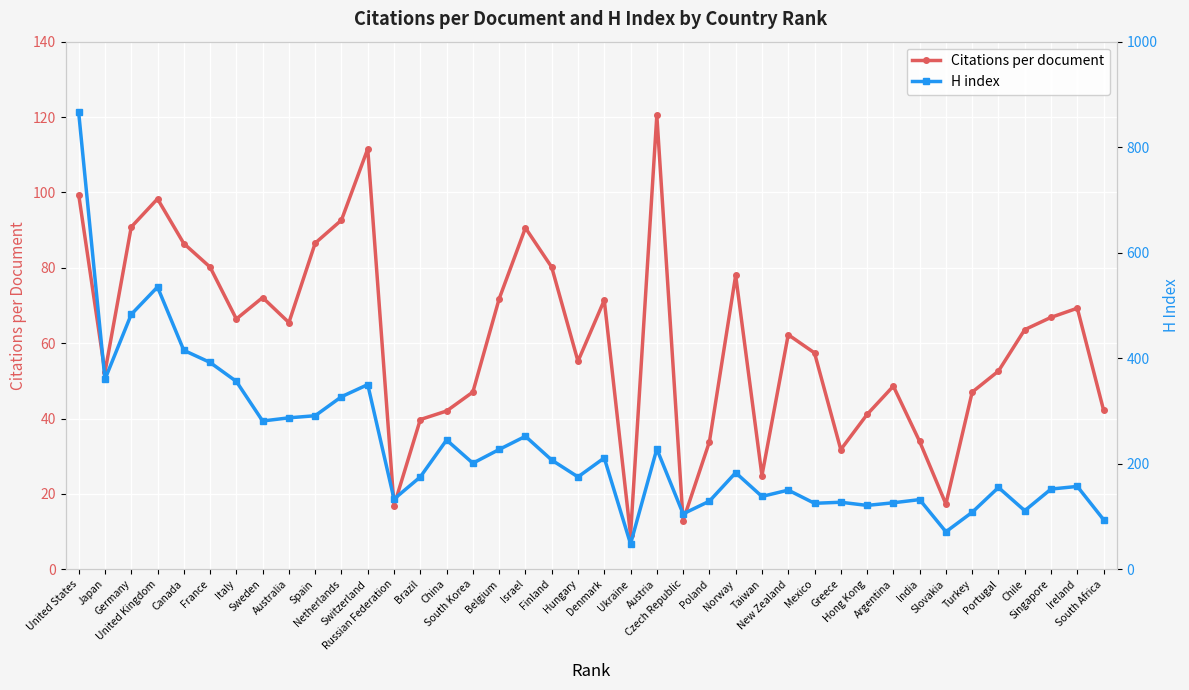

At how many categories does at least one series exceed 834?

1